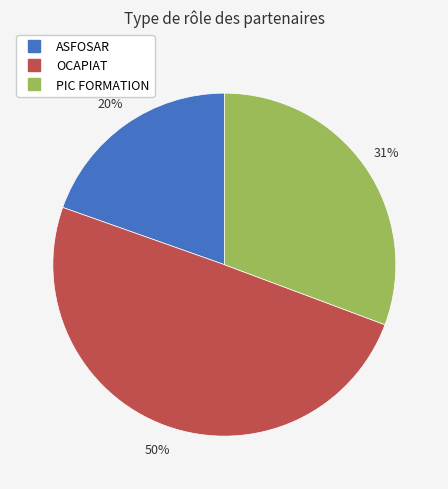

Which slice is the smallest?

ASFOSAR